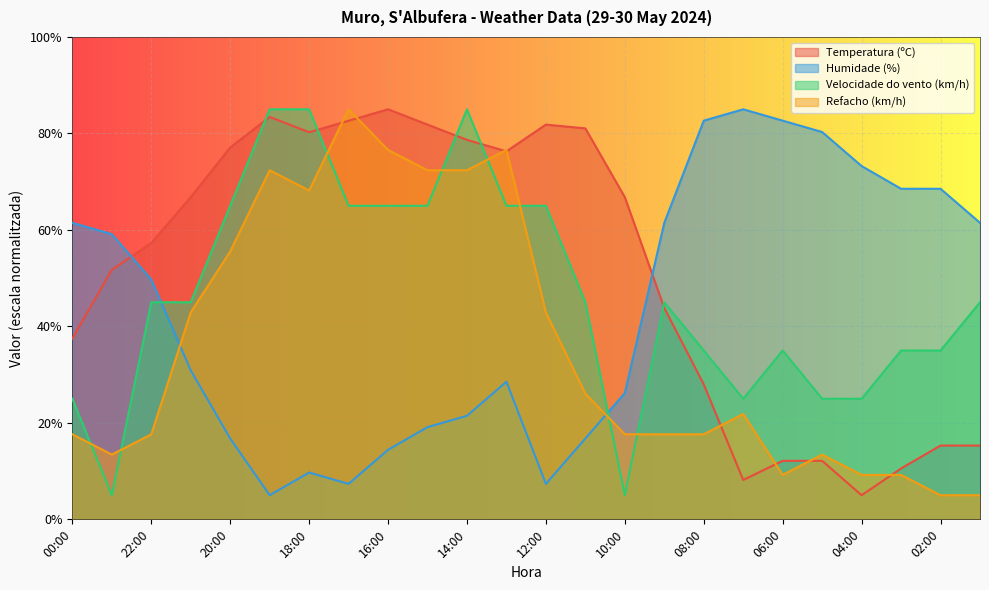

The value of Temperatura (ºC) at 07:00 is 8.2. True or false?

True